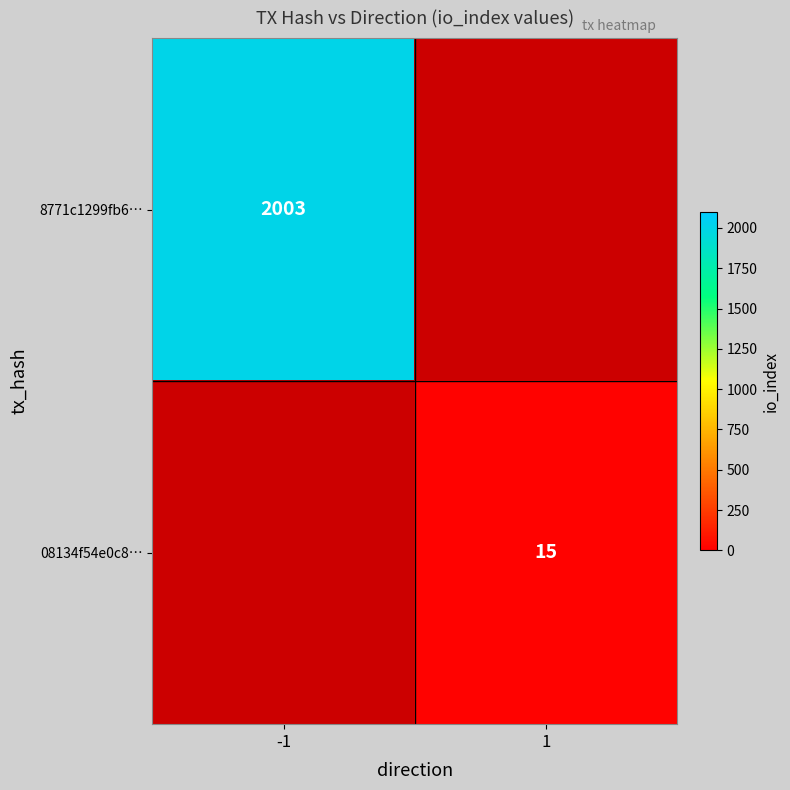

Count the number of data series in this chart.

2